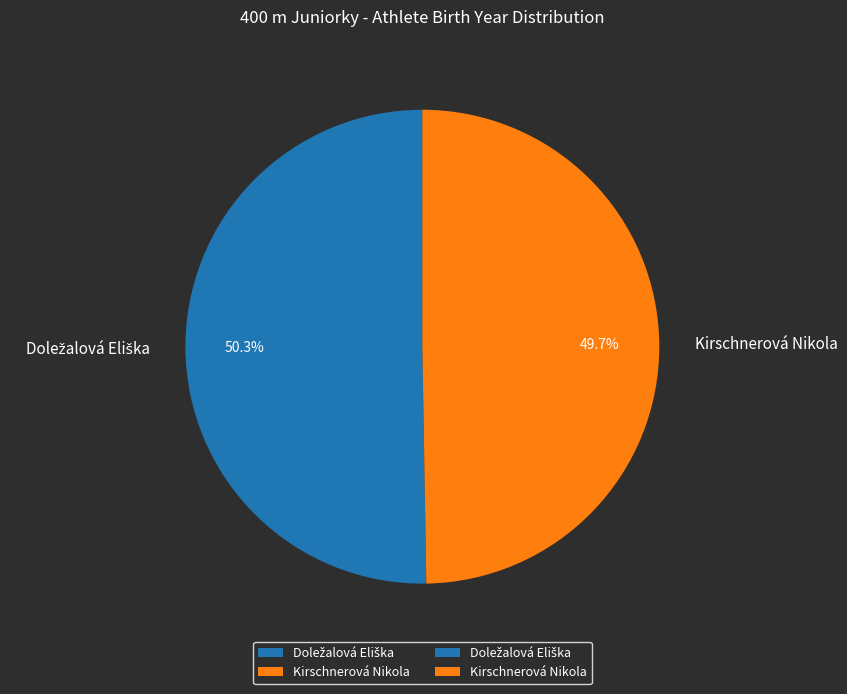

Which slice is the smallest?

Kirschnerová Nikola